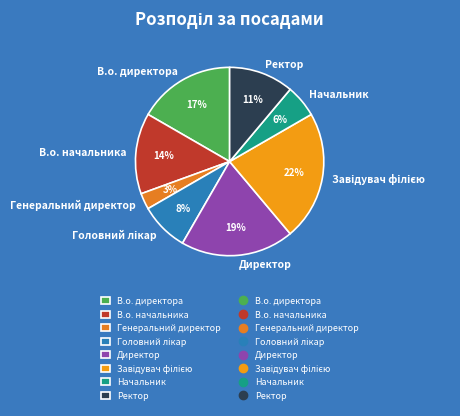

How many slices are in this pie chart?

8